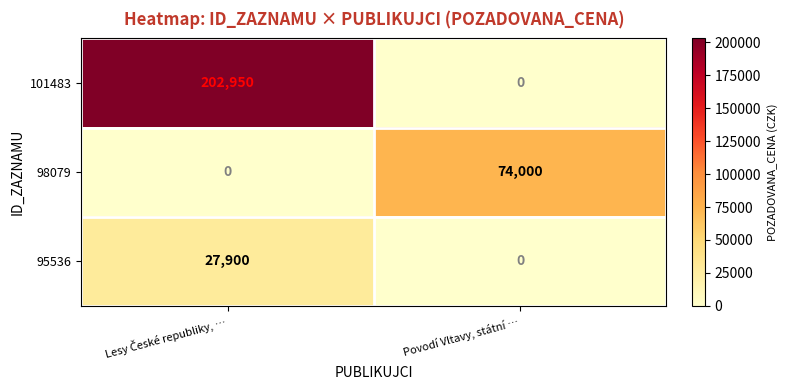

Which series has the largest total across all categories?

101483